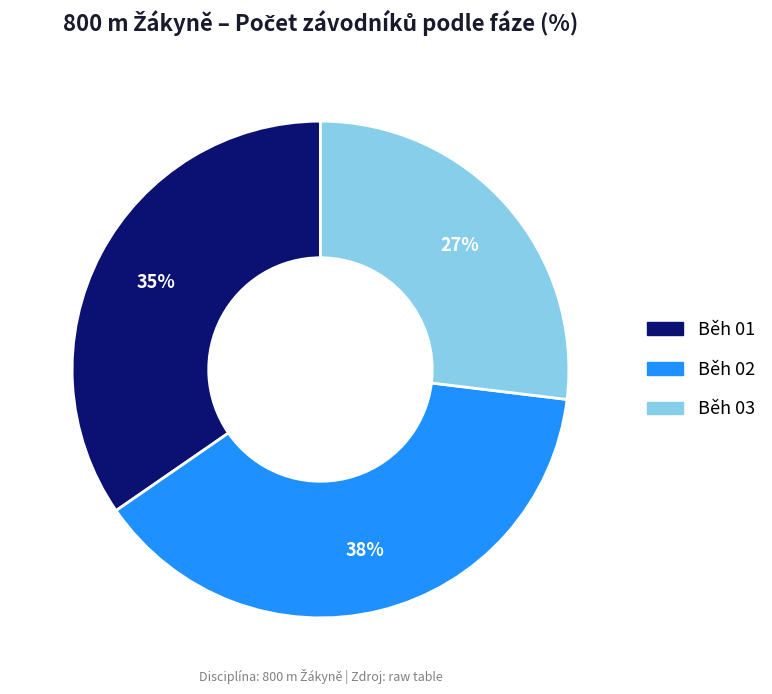

Which slice is the smallest?

Běh 03